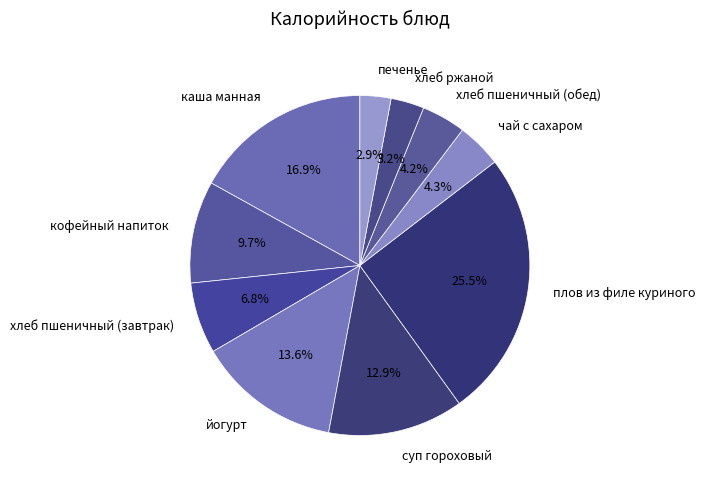

Approximately how many times larger is the value at суп гороховый compared to чай с сахаром?

3.0